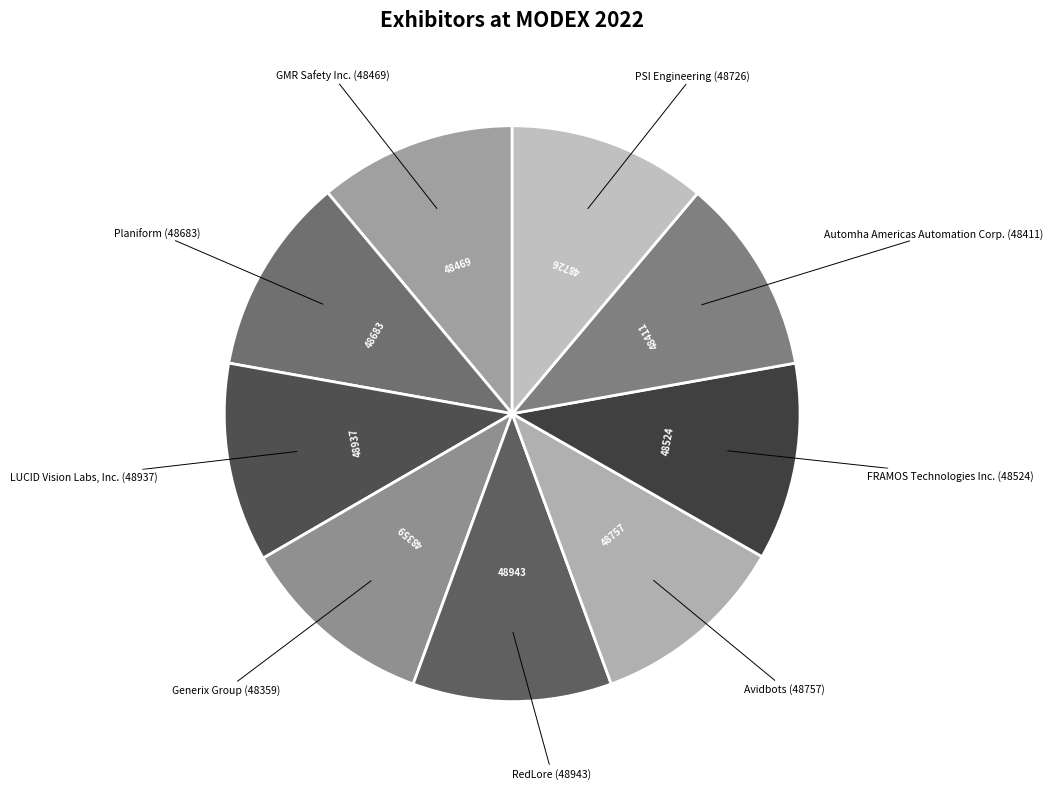

Is it true that Generix Group is 11% of the pie?

True